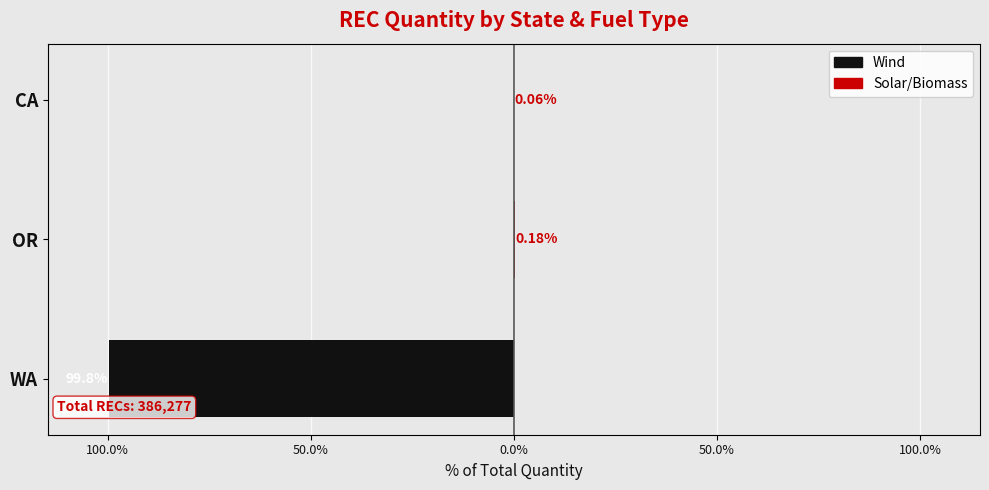

What is the sum of all Solar/Biomass values?

0.2